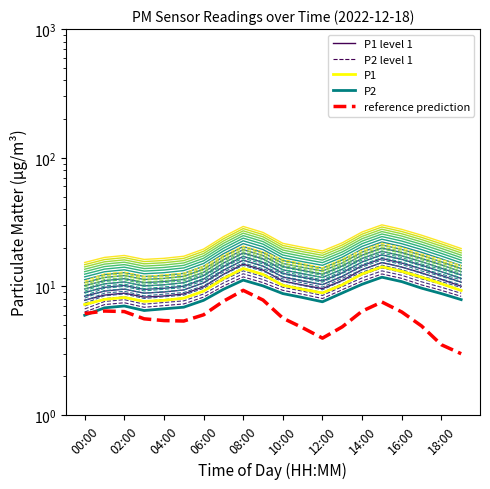

Which series has the largest total across all categories?

P1 level 1